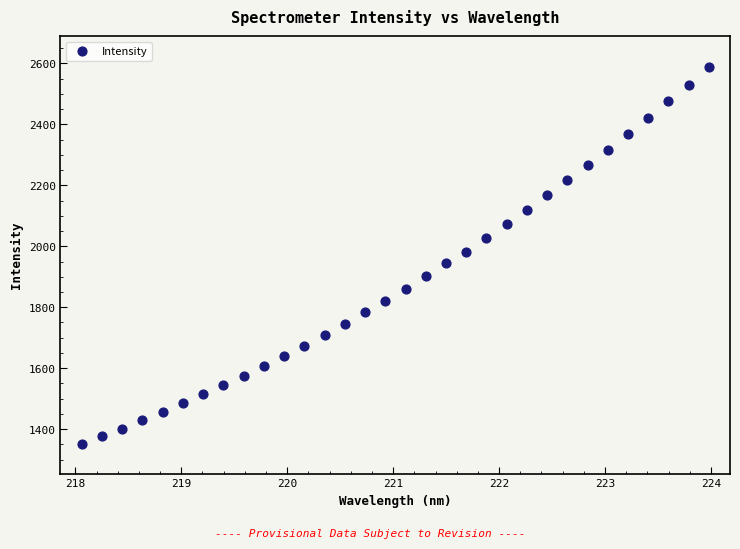

What is the range of Y values (max minus min)?

1235.2